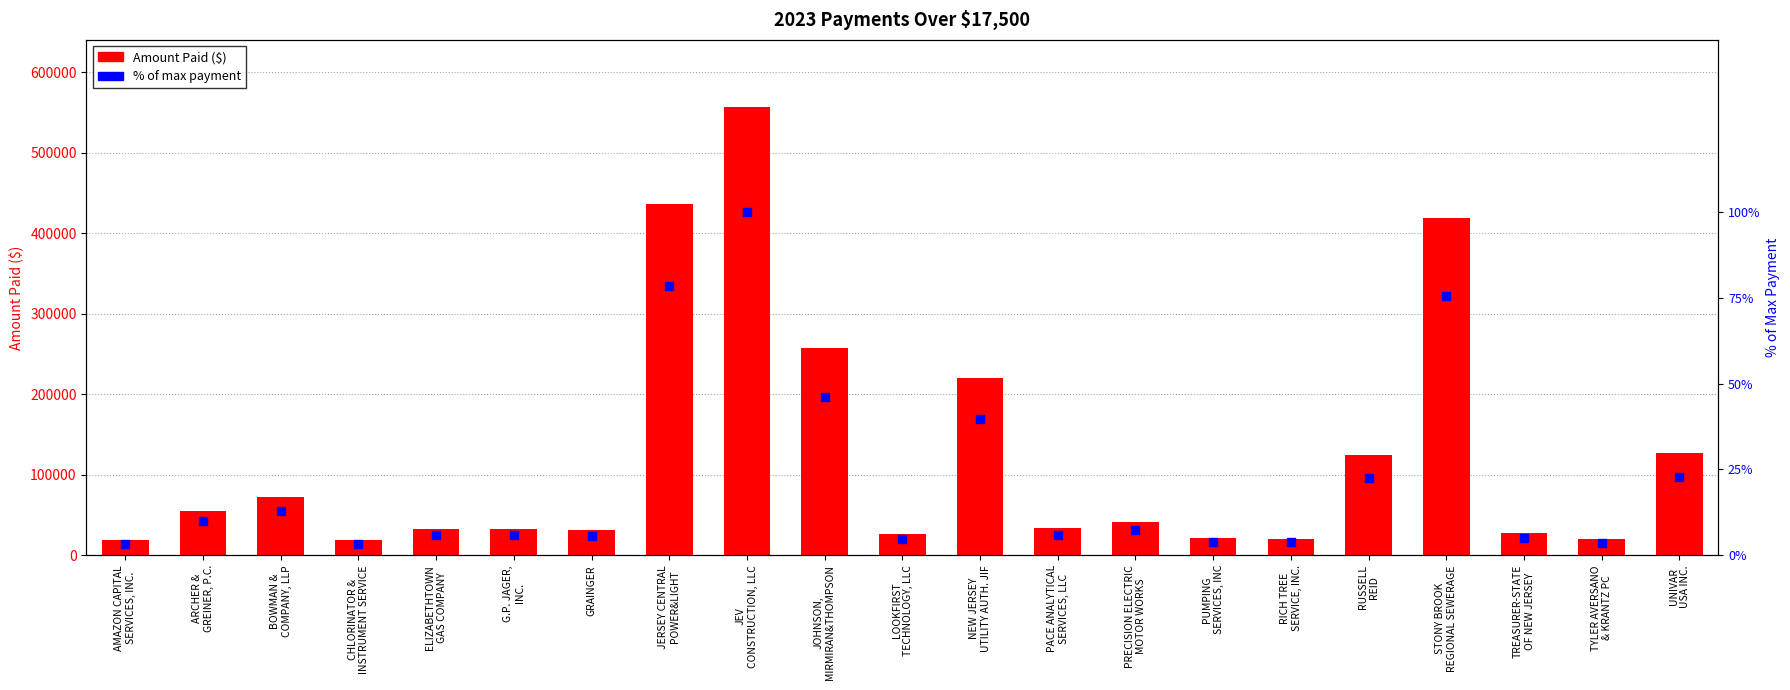

Which series contains the highest Y value?

Amount Paid ($)